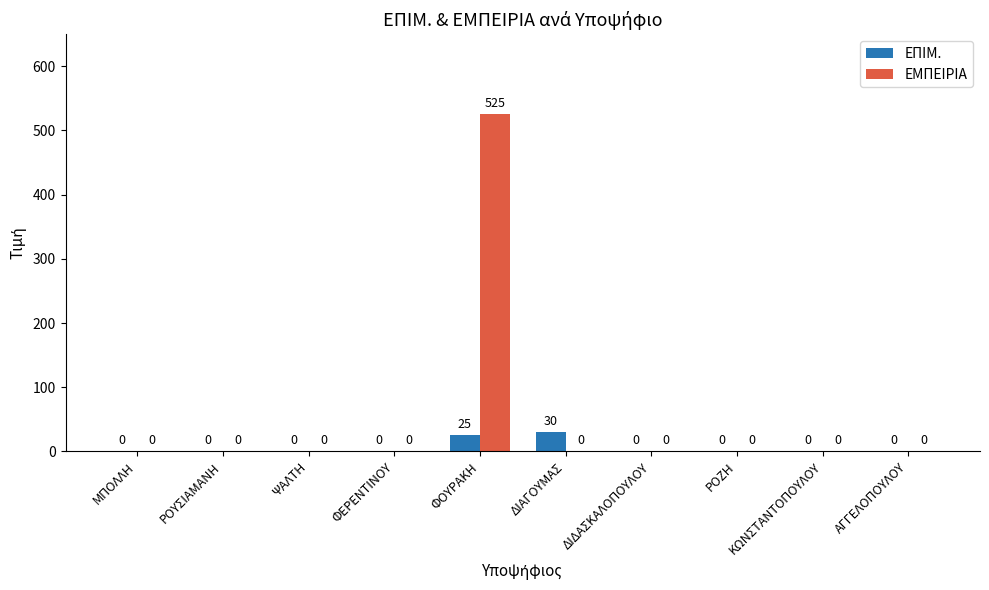

What are all the series names shown in the legend?

ΕΠΙΜ., ΕΜΠΕΙΡΙΑ